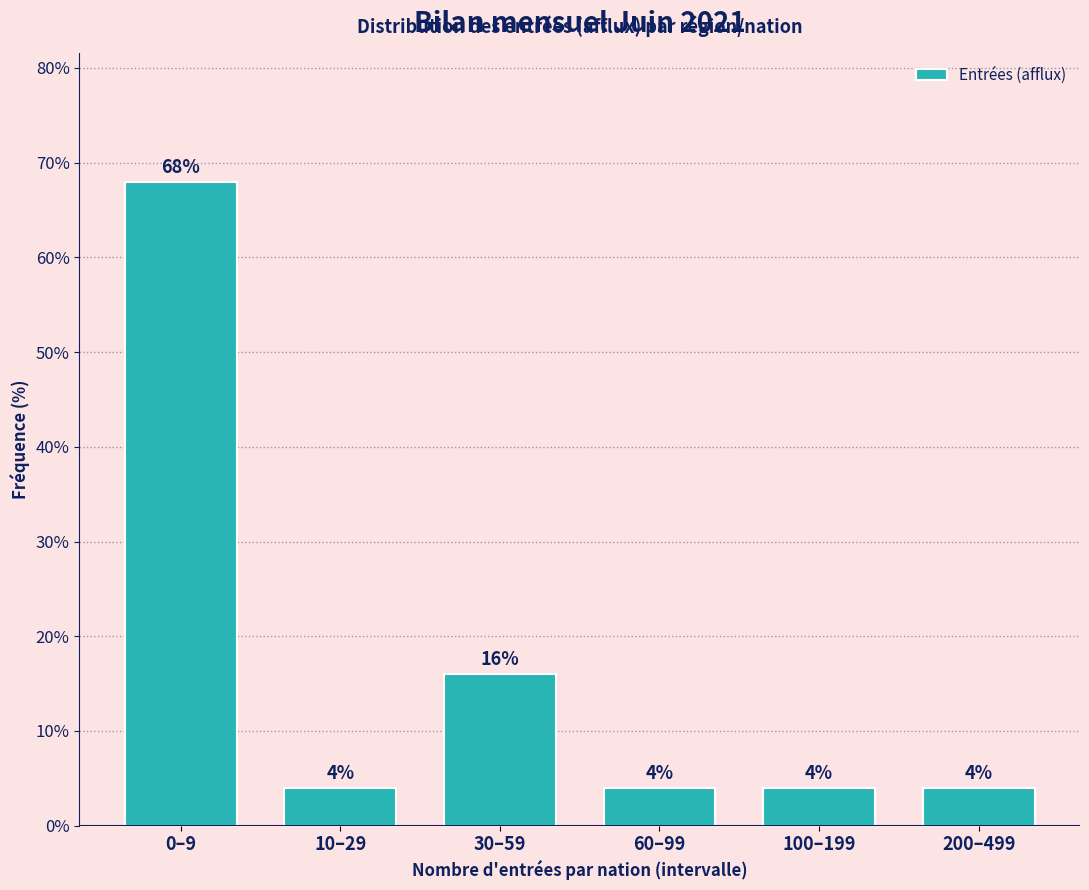

Reading right to left, transcribe all the data shown in this chart.

200–499=4	100–199=4	60–99=4	30–59=16	10–29=4	0–9=68